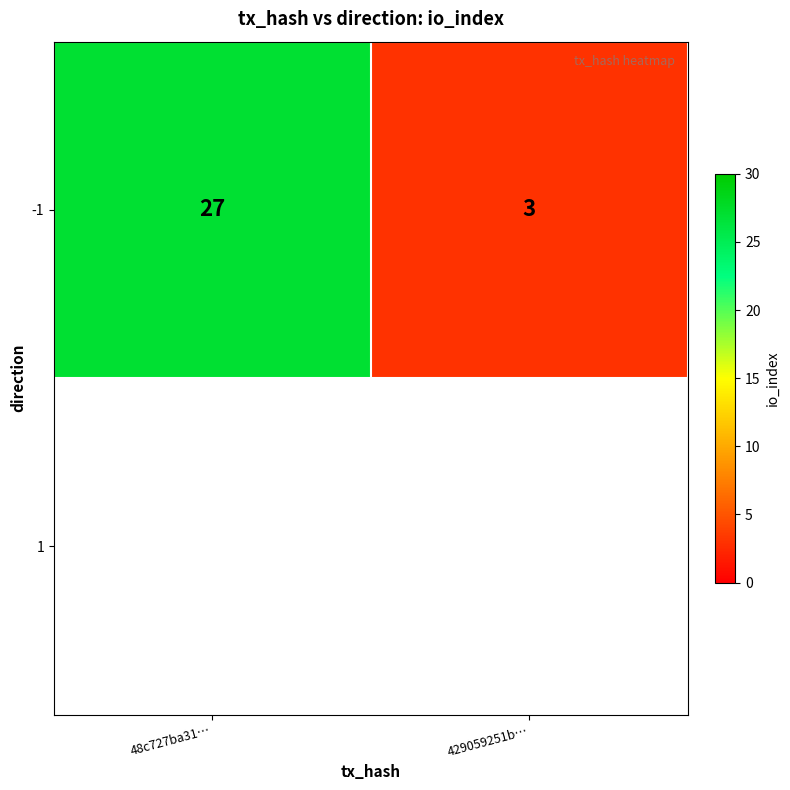

Count the values in the range 3 to 27.

2